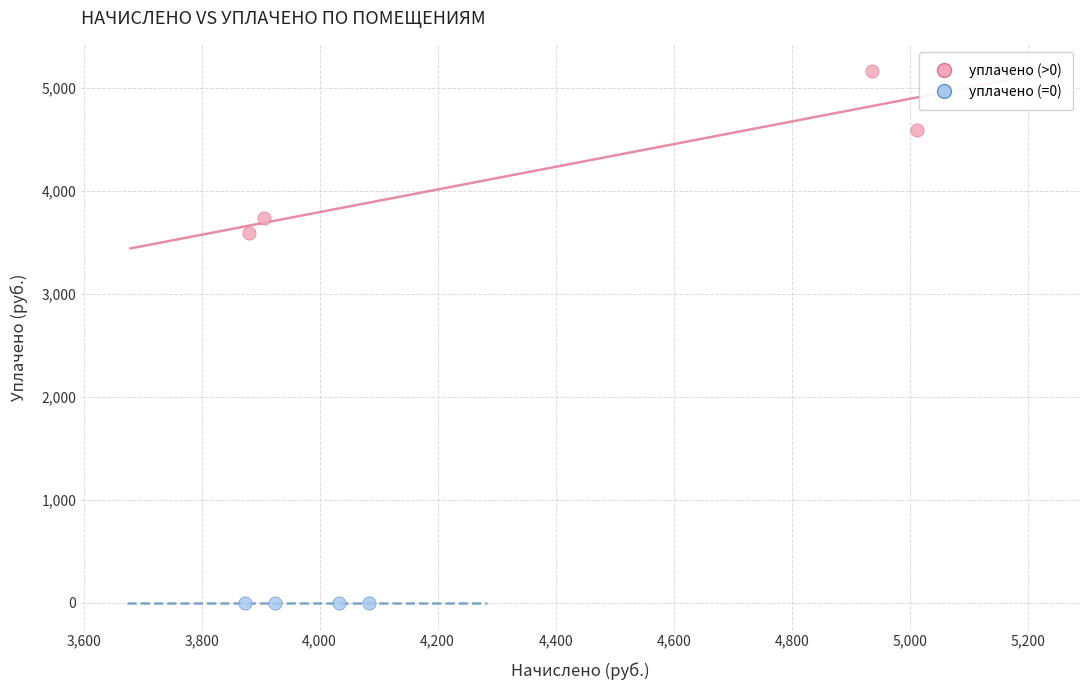

What are all the series names shown in the legend?

уплачено (>0), уплачено (=0)